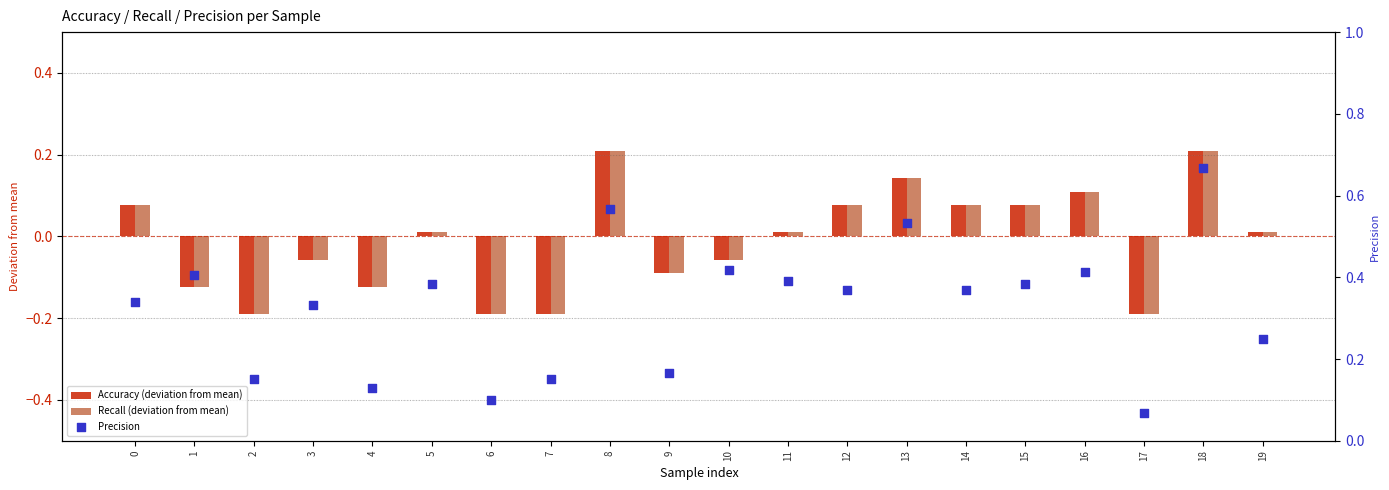

Which series has the largest Y range (max minus min)?

Precision